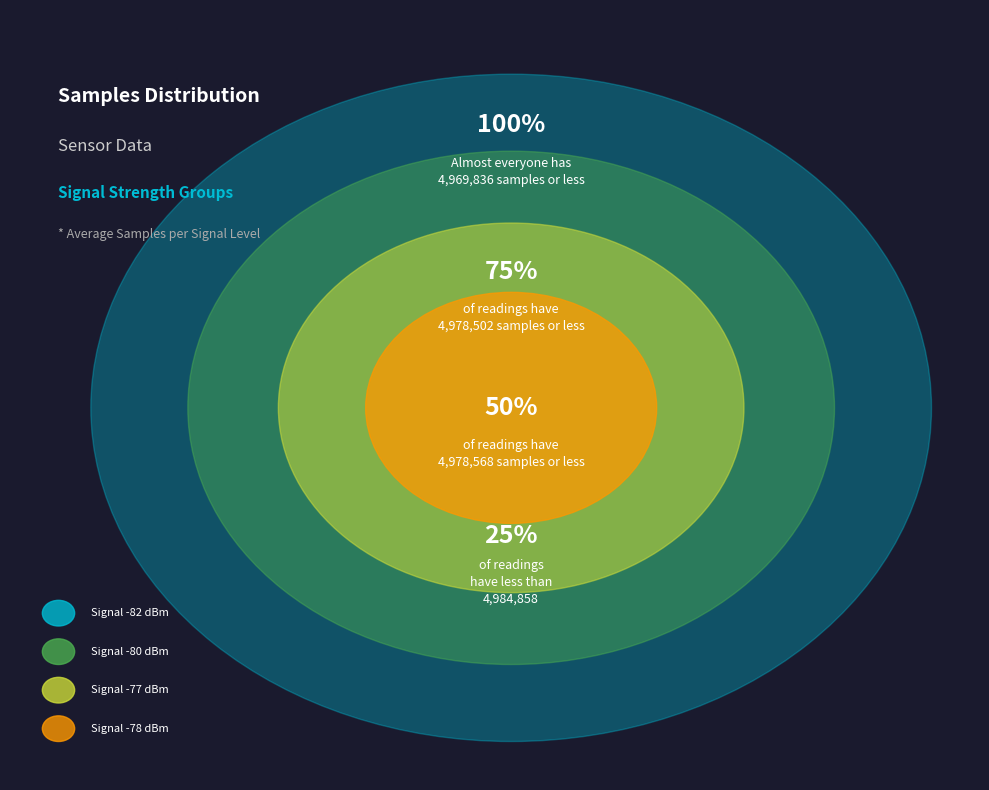

Is the sum of 7 and 17 greater than half?

No